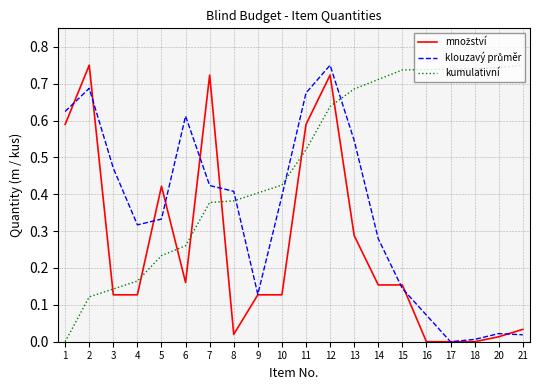

What is the total value across all series at 10?

0.9